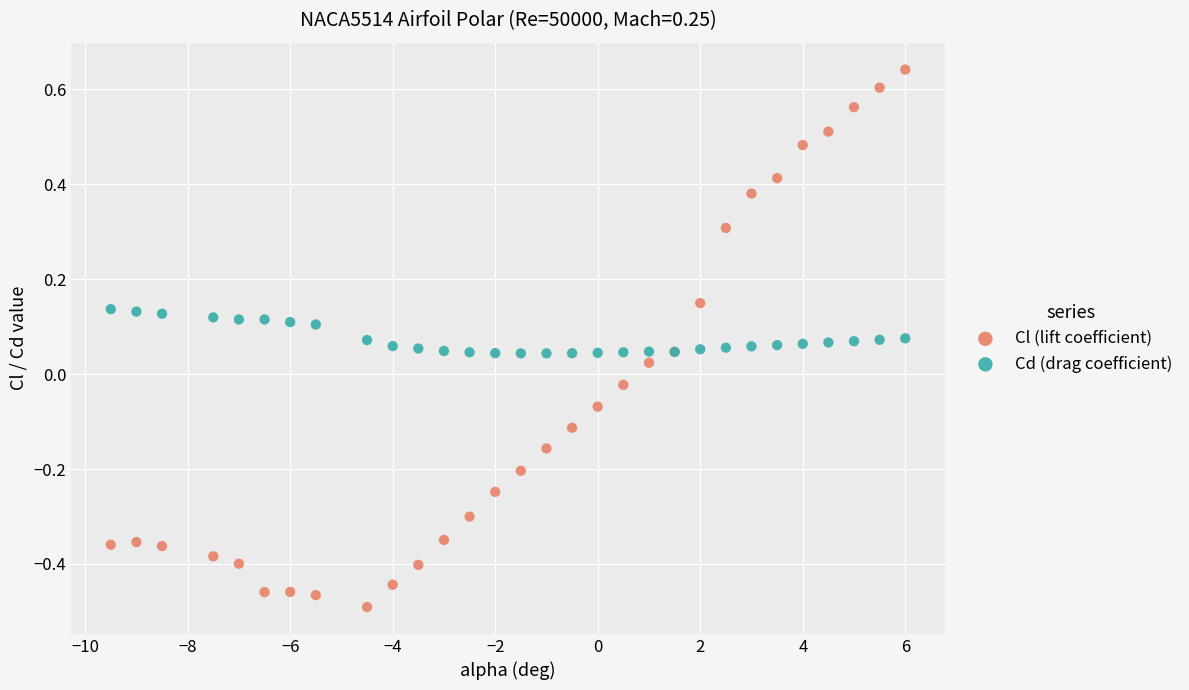

What are all the series names shown in the legend?

Cl (lift coefficient), Cd (drag coefficient)